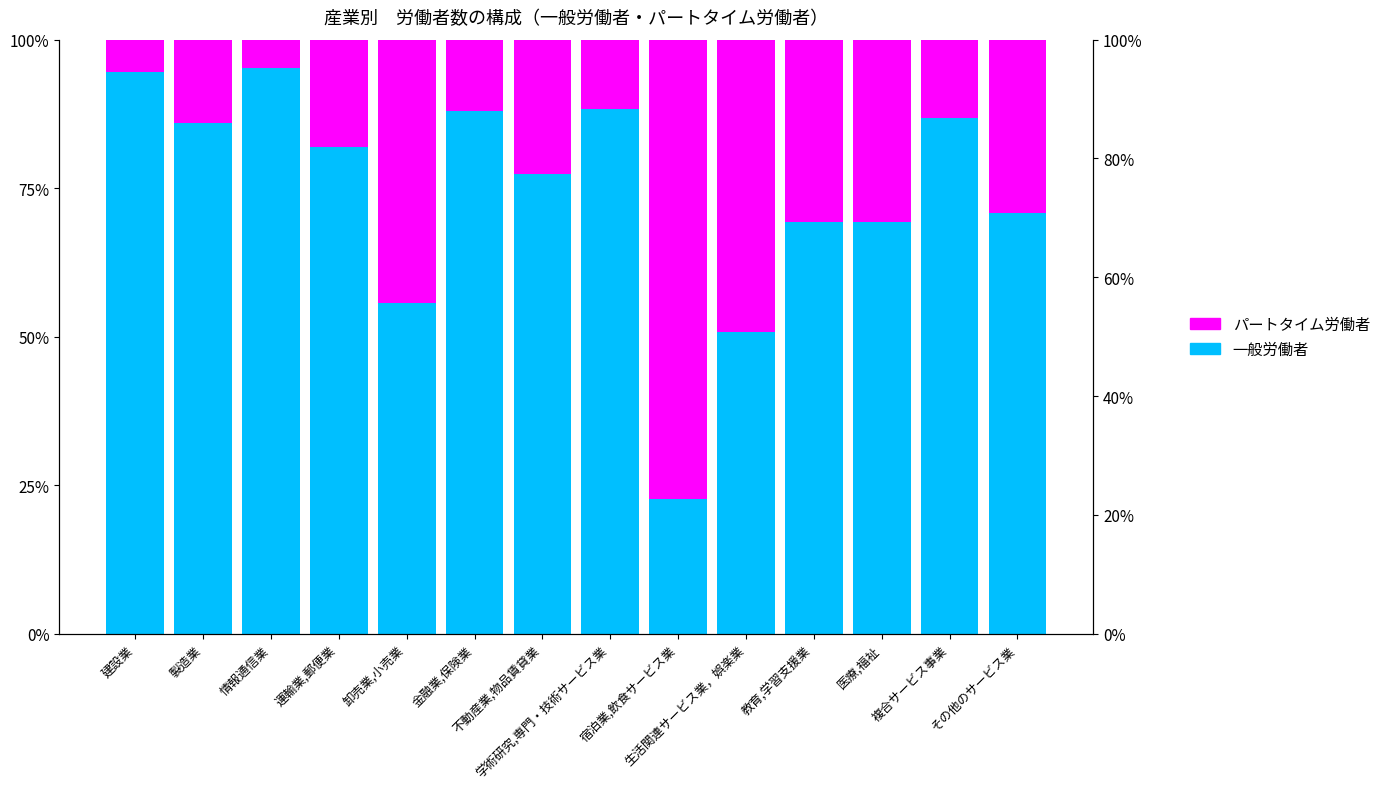

At which label does パートタイム労働者 reach its minimum?

情報通信業